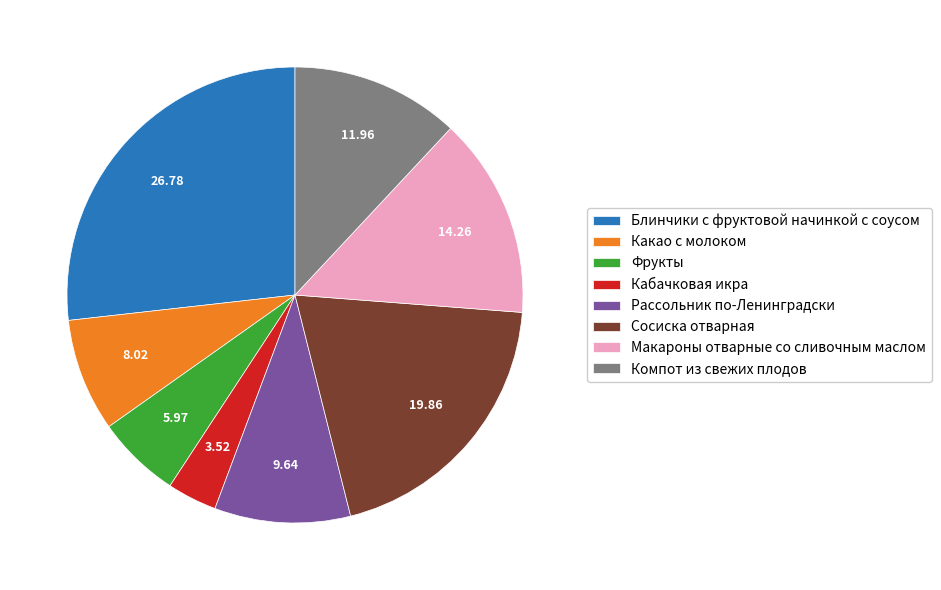

The Макароны отварные со сливочным маслом slice represents 14% of the pie. True or false?

True